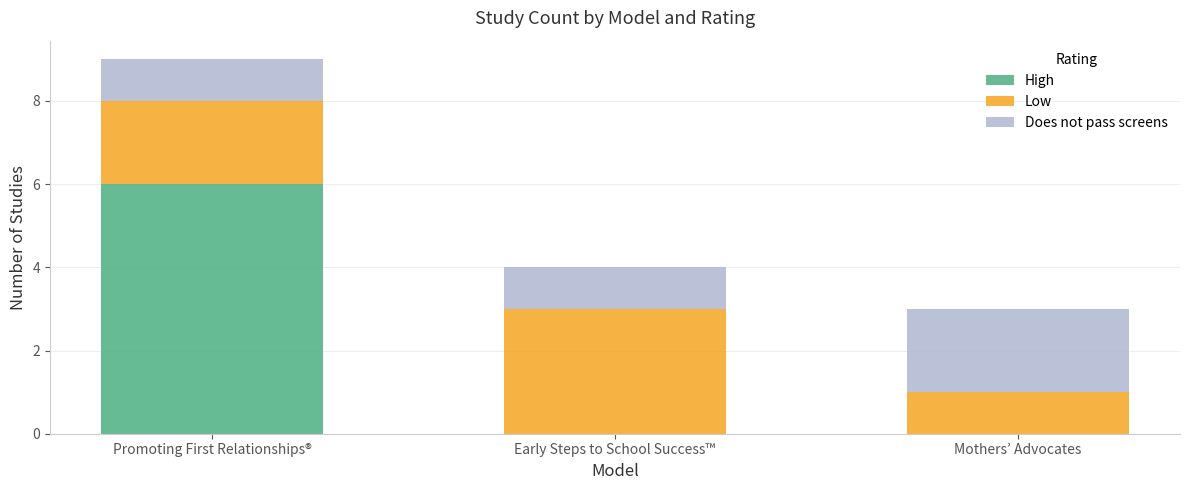

Reading left to right, transcribe the values for High.

Promoting First Relationships®=6	Early Steps to School Success™=0	Mothers’ Advocates=0